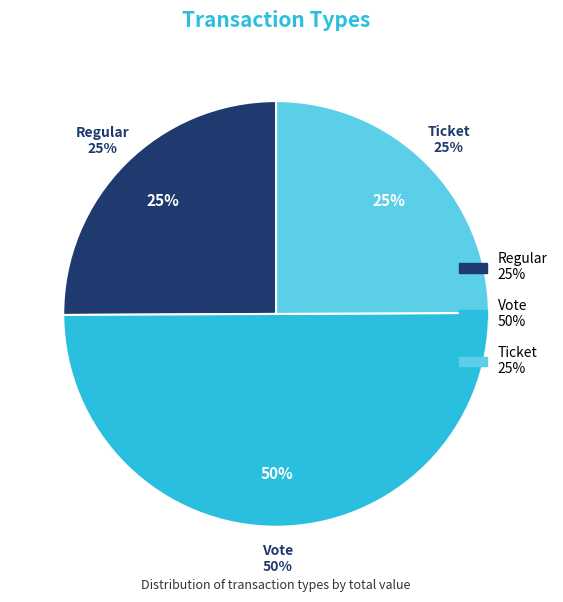

Between Regular and Ticket, which is larger?

Regular